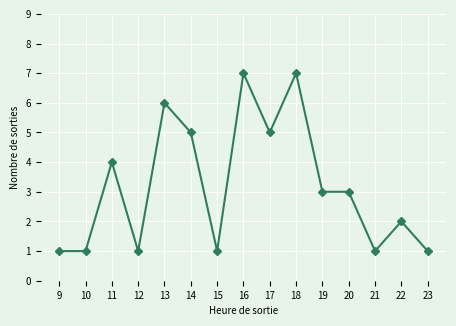

Reading right to left, list all the values displayed in this chart.

1	2	1	3	3	7	5	7	1	5	6	1	4	1	1